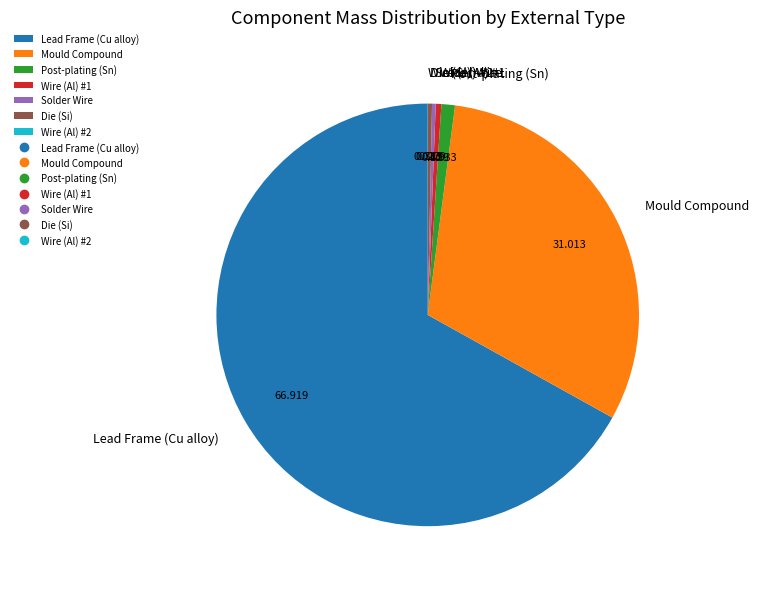

Which has a higher value, Post-plating (Sn) or Mould Compound?

Mould Compound